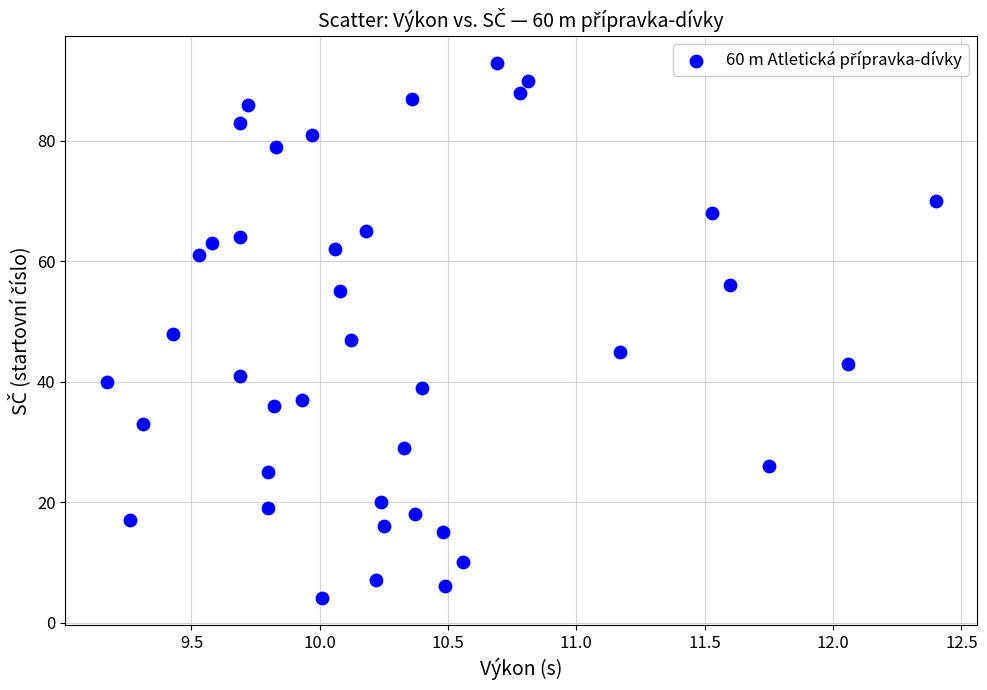

What is the range of Y values (max minus min)?

89